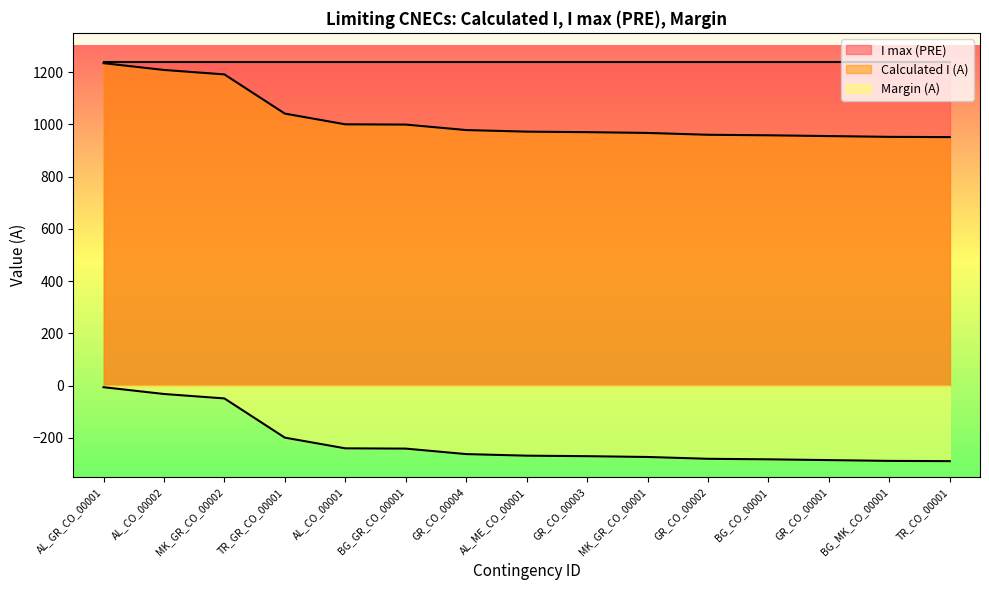

What is the total value across all series at GR_CO_00001?

1910